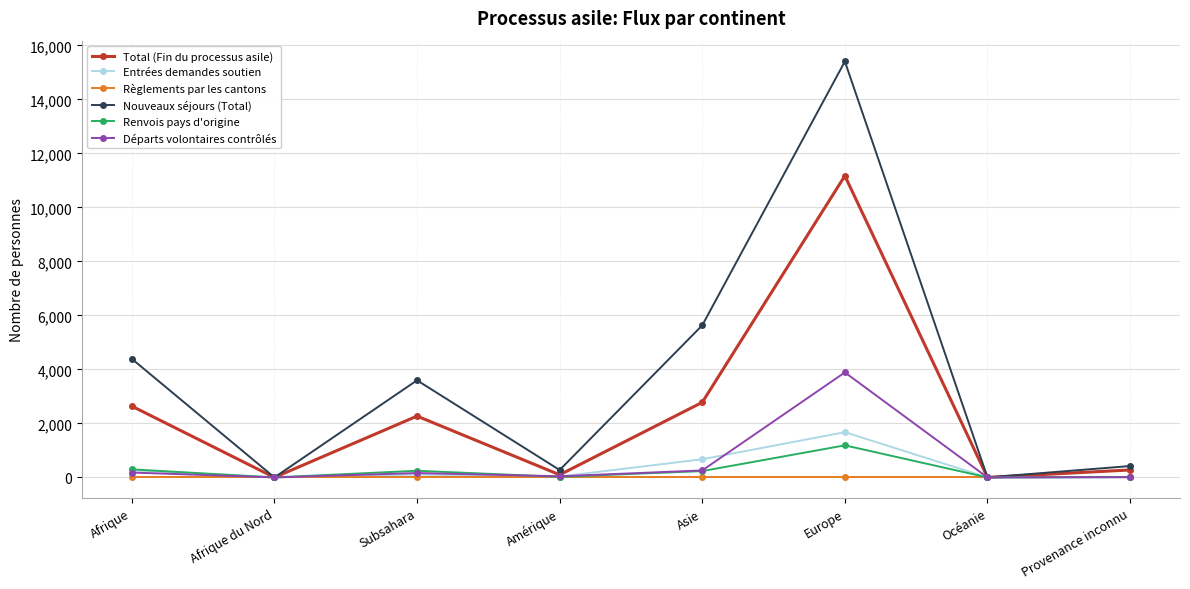

Does the chart have visible grid lines?

Yes